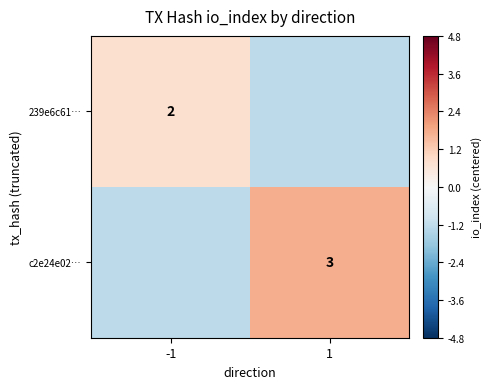

What is the spread (max minus min) of values at 1?

3.0